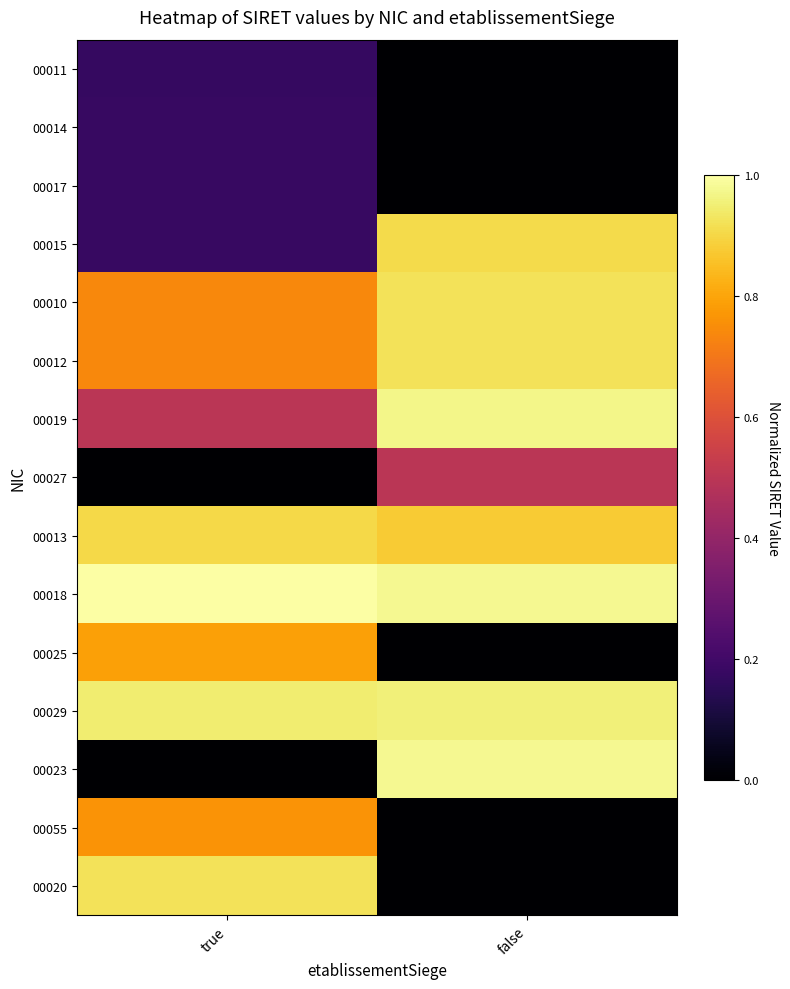

Reading left to right, what are all the values shown in this chart?

00011: true=0.2	false=0.0
00014: true=0.2	false=0.0
00017: true=0.2	false=0.0
00015: true=0.2	false=0.9
00010: true=0.7	false=0.9
00012: true=0.7	false=0.9
00019: true=0.5	false=1.0
00027: true=0.0	false=0.5
00013: true=0.9	false=0.9
00018: true=1.0	false=1.0
00025: true=0.8	false=0.0
00029: true=0.9	false=1.0
00023: true=0.0	false=1.0
00055: true=0.8	false=0.0
00020: true=0.9	false=0.0